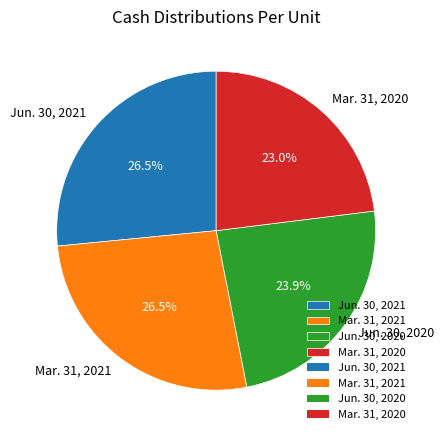

Is there any slice that represents more than half of the pie?

No